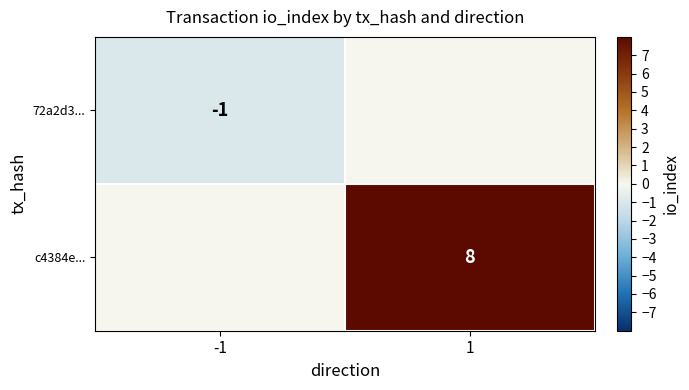

Is the value of c4384e... at 1 greater than the value of 72a2d3... at -1?

Yes